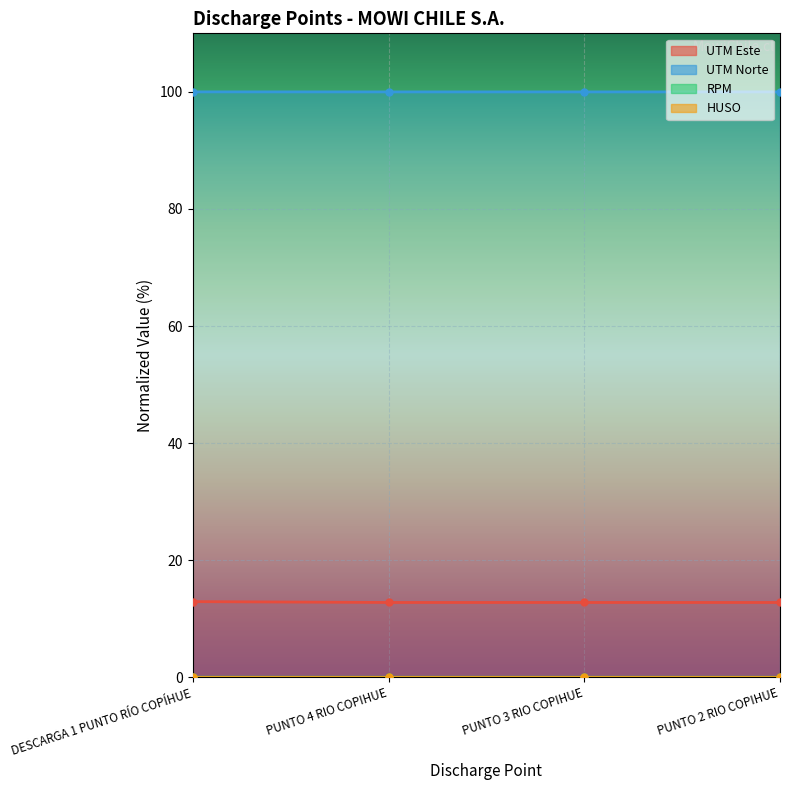

At how many categories does at least one series exceed 20?

4